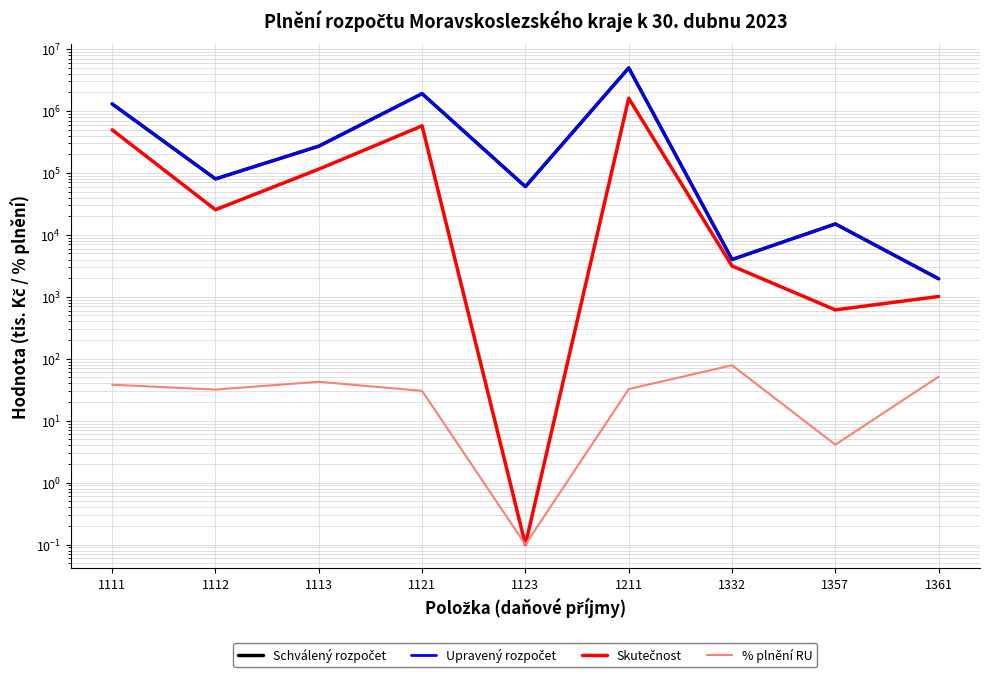

How many distinct data groups are displayed?

4